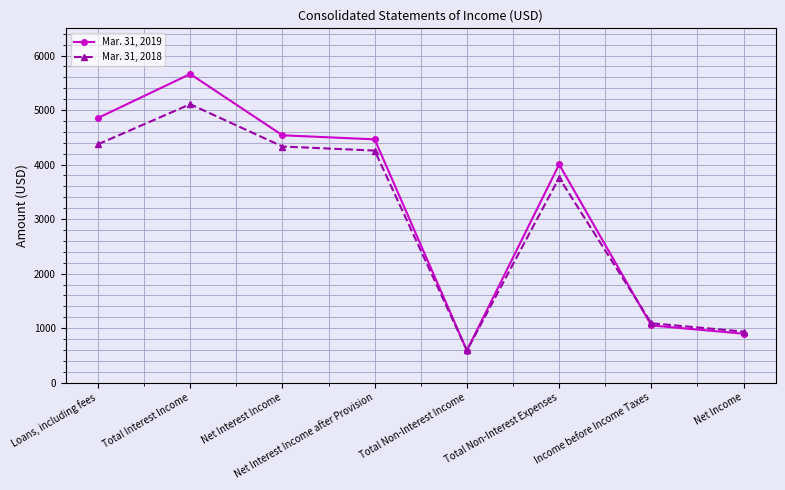

Between which two adjacent categories do Mar. 31, 2018 and Mar. 31, 2019 first intersect?

Net Interest Income after Provision and Total Non-Interest Income